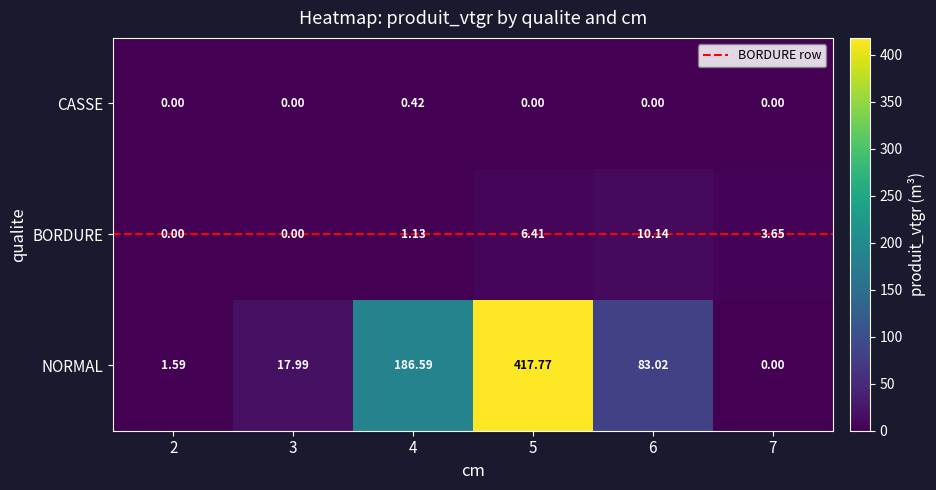

Which series changed the most between 3 and 6?

NORMAL